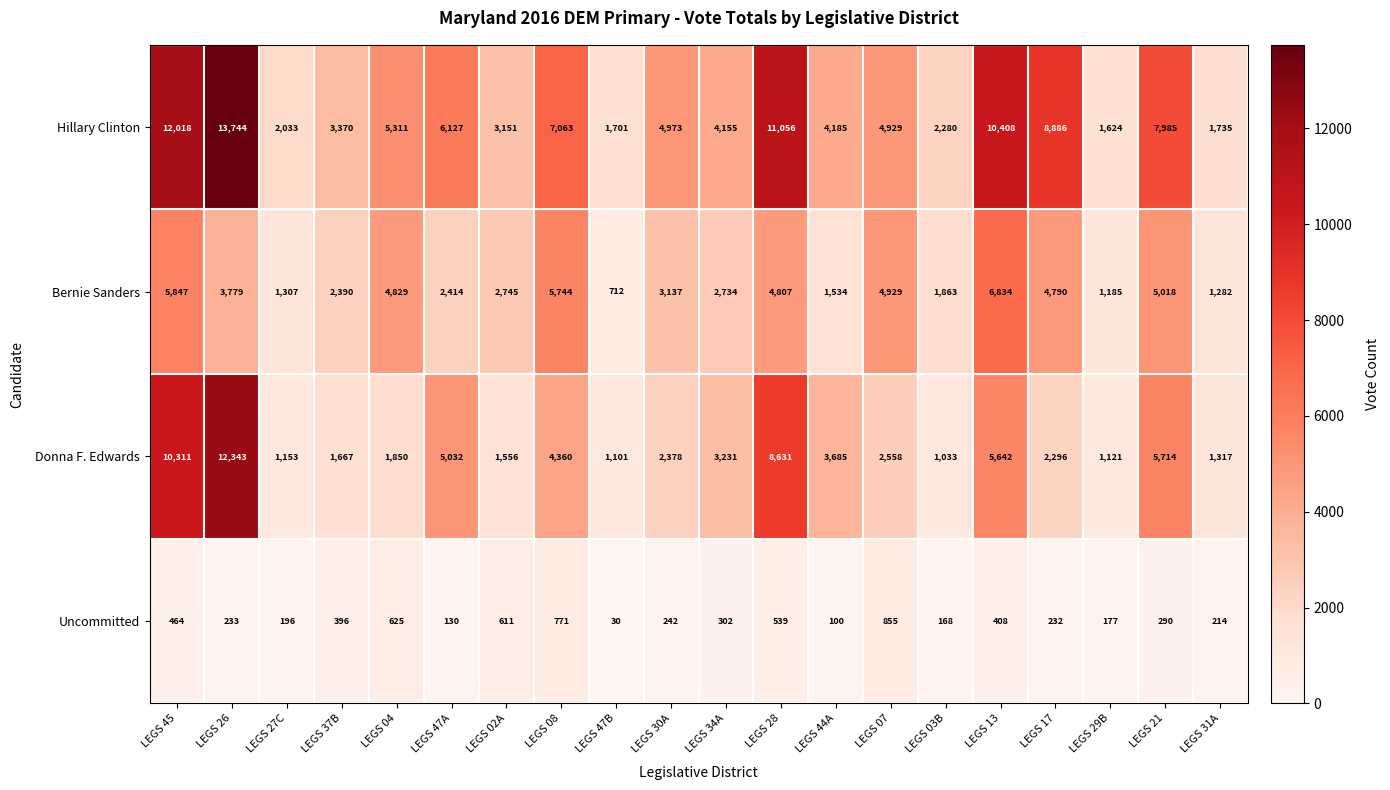

The Uncommitted series shows 238 at LEGS 03B. True or false?

False